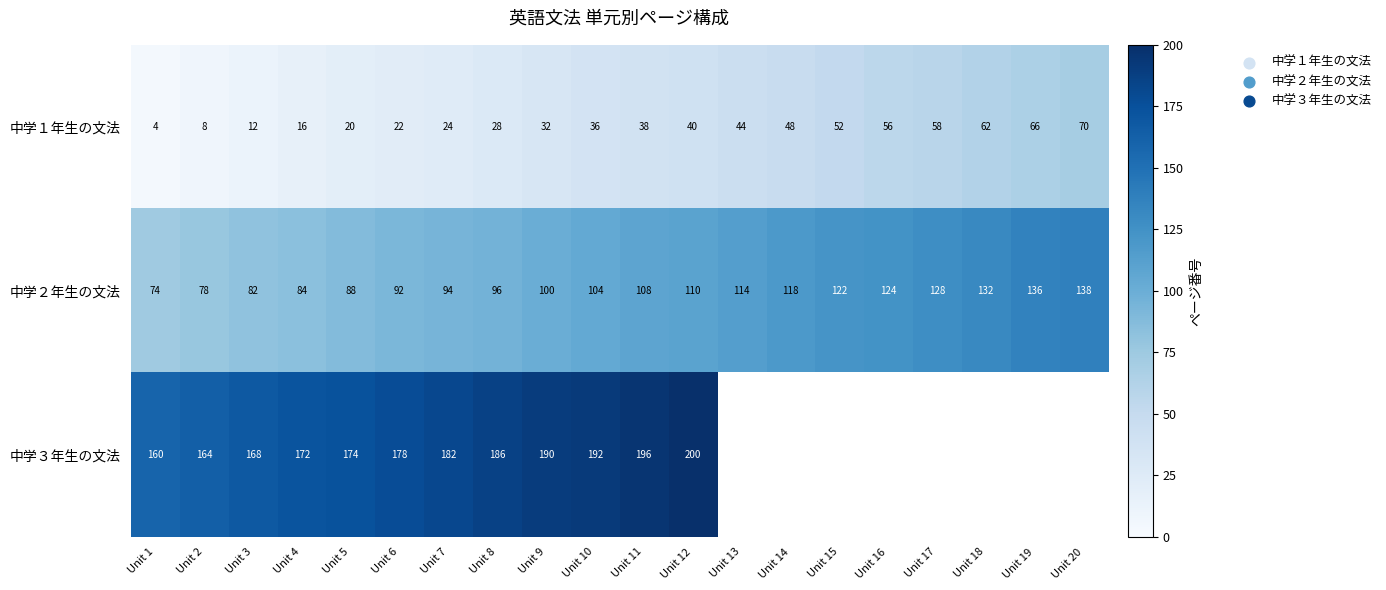

How many data points in 中学２年生の文法 are less than 108?

10